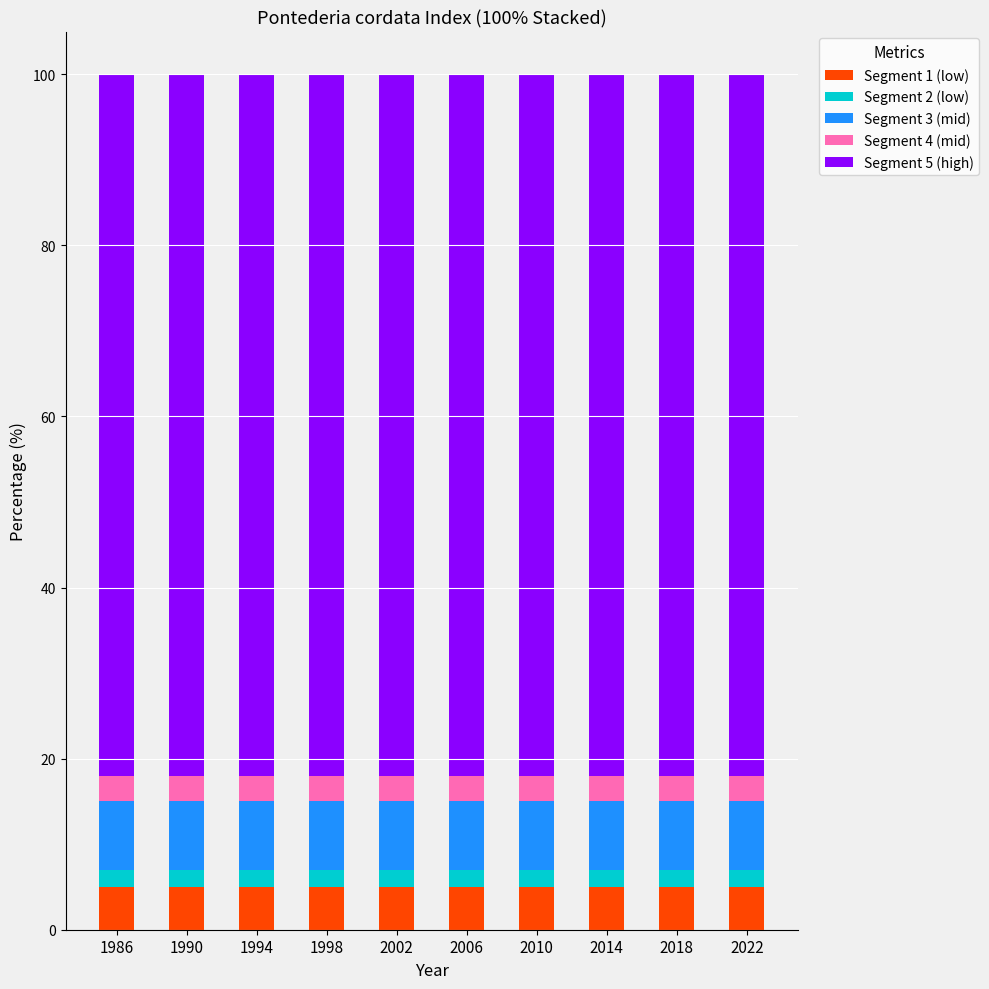

How many bars are there in total?

10